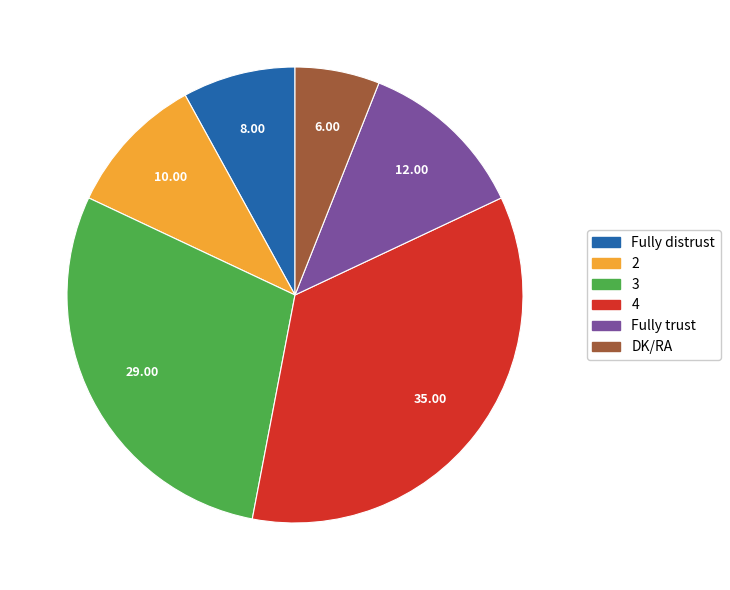

Do 4 and Fully trust together represent more than half of the pie?

No